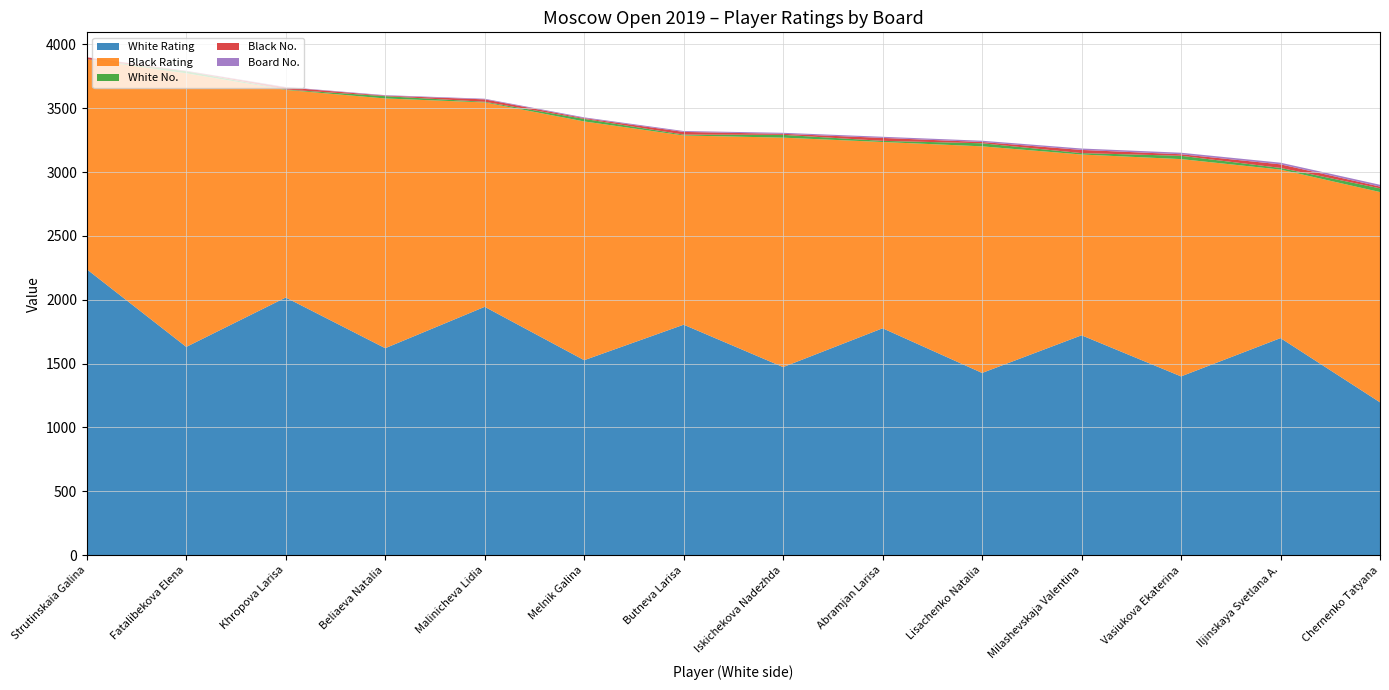

Reading left to right, what are all the values shown in this chart?

White Rating: Strutinskaia Galina=2239	Fatalibekova Elena=1631	Khropova Larisa=2018	Beliaeva Natalia=1621	Malinicheva Lidia=1945	Melnik Galina=1527	Butneva Larisa=1805	Iskichekova Nadezhda=1473	Abramjan Larisa=1777	Lisachenko Natalia=1427	Milashevskaja Valentina=1722	Vasiukova Ekaterina=1400	Iljinskaya Svetlana A.=1700	Chernenko Tatyana=1197
Black Rating: Strutinskaia Galina=1644	Fatalibekova Elena=2143	Khropova Larisa=1626	Beliaeva Natalia=1956	Malinicheva Lidia=1601	Melnik Galina=1870	Butneva Larisa=1482	Iskichekova Nadezhda=1797	Abramjan Larisa=1459	Lisachenko Natalia=1775	Milashevskaja Valentina=1416	Vasiukova Ekaterina=1702	Iljinskaya Svetlana A.=1320	Chernenko Tatyana=1647
White No.: Strutinskaia Galina=1	Fatalibekova Elena=16	Khropova Larisa=3	Beliaeva Natalia=18	Malinicheva Lidia=5	Melnik Galina=20	Butneva Larisa=7	Iskichekova Nadezhda=22	Abramjan Larisa=9	Lisachenko Natalia=24	Milashevskaja Valentina=11	Vasiukova Ekaterina=26	Iljinskaya Svetlana A.=13	Chernenko Tatyana=29
Black No.: Strutinskaia Galina=15	Fatalibekova Elena=2	Khropova Larisa=17	Beliaeva Natalia=4	Malinicheva Lidia=19	Melnik Galina=6	Butneva Larisa=21	Iskichekova Nadezhda=8	Abramjan Larisa=23	Lisachenko Natalia=10	Milashevskaja Valentina=25	Vasiukova Ekaterina=12	Iljinskaya Svetlana A.=28	Chernenko Tatyana=14
Board No.: Strutinskaia Galina=1	Fatalibekova Elena=2	Khropova Larisa=3	Beliaeva Natalia=4	Malinicheva Lidia=5	Melnik Galina=6	Butneva Larisa=7	Iskichekova Nadezhda=8	Abramjan Larisa=9	Lisachenko Natalia=10	Milashevskaja Valentina=11	Vasiukova Ekaterina=12	Iljinskaya Svetlana A.=13	Chernenko Tatyana=14